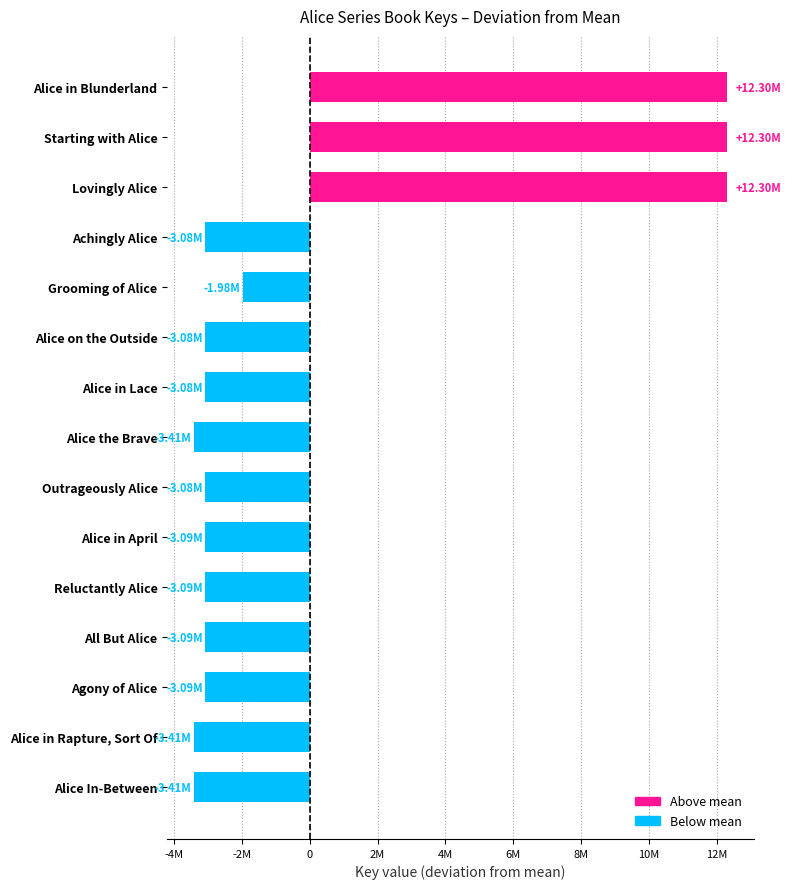

Does the chart contain any negative values?

Yes